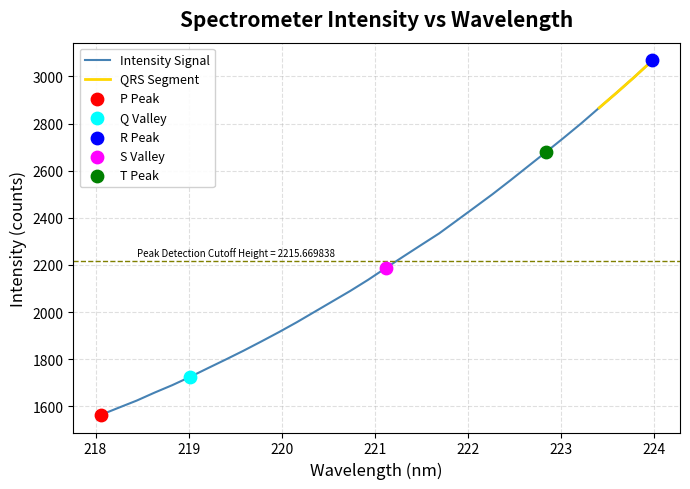

What is the change in value from 221.1174 to 221.4993?

+98.4